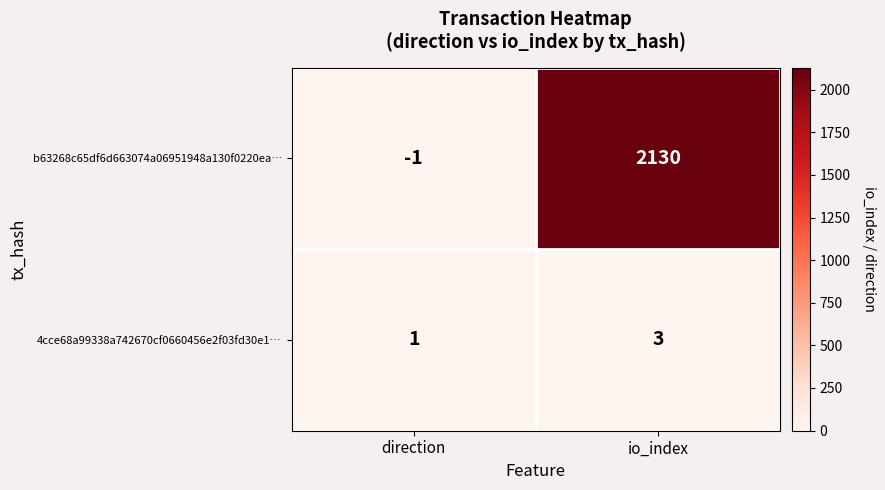

What is the difference between the maximum and minimum values in the b63268c65df6d663074a06951948a130f0220ea… series?

2131